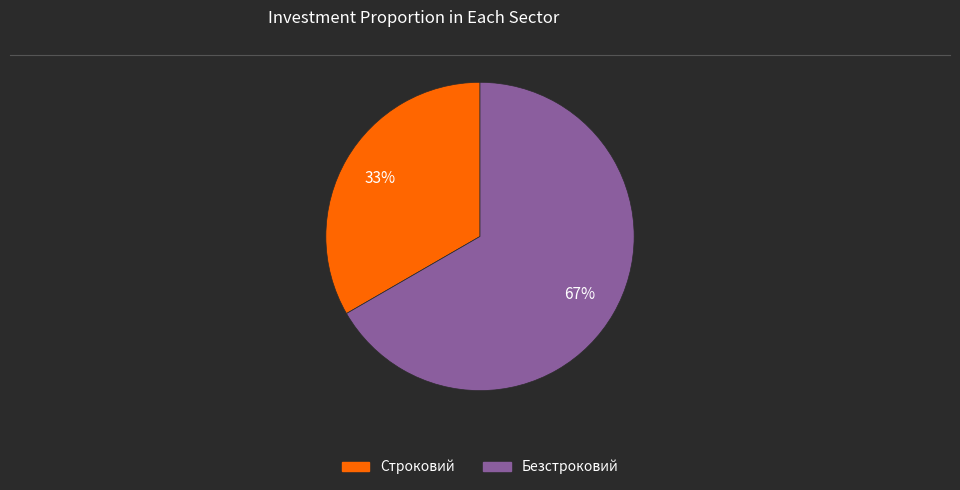

Combined, do Безстроковий and Строковий account for over 50%?

Yes